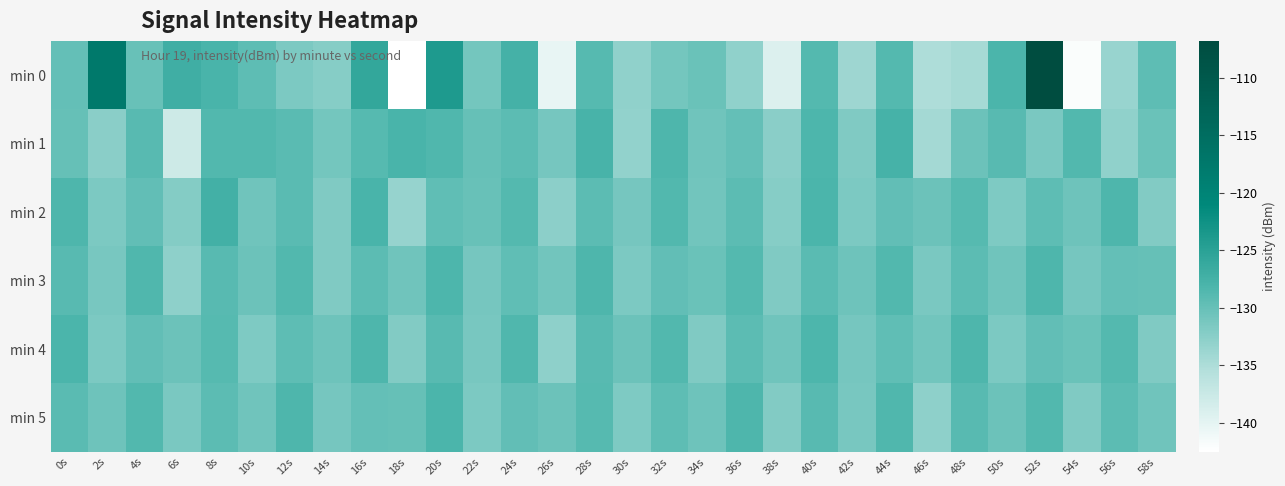

What is the total value across all series at 6s?

-791.7